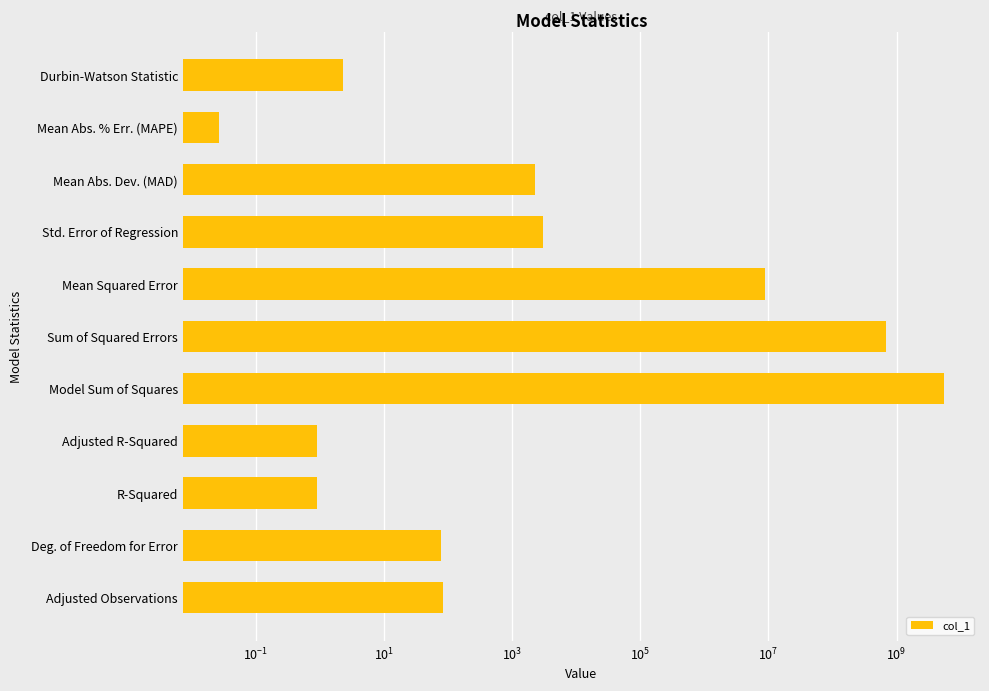

Are the bars grouped side by side (vs. stacked)?

No